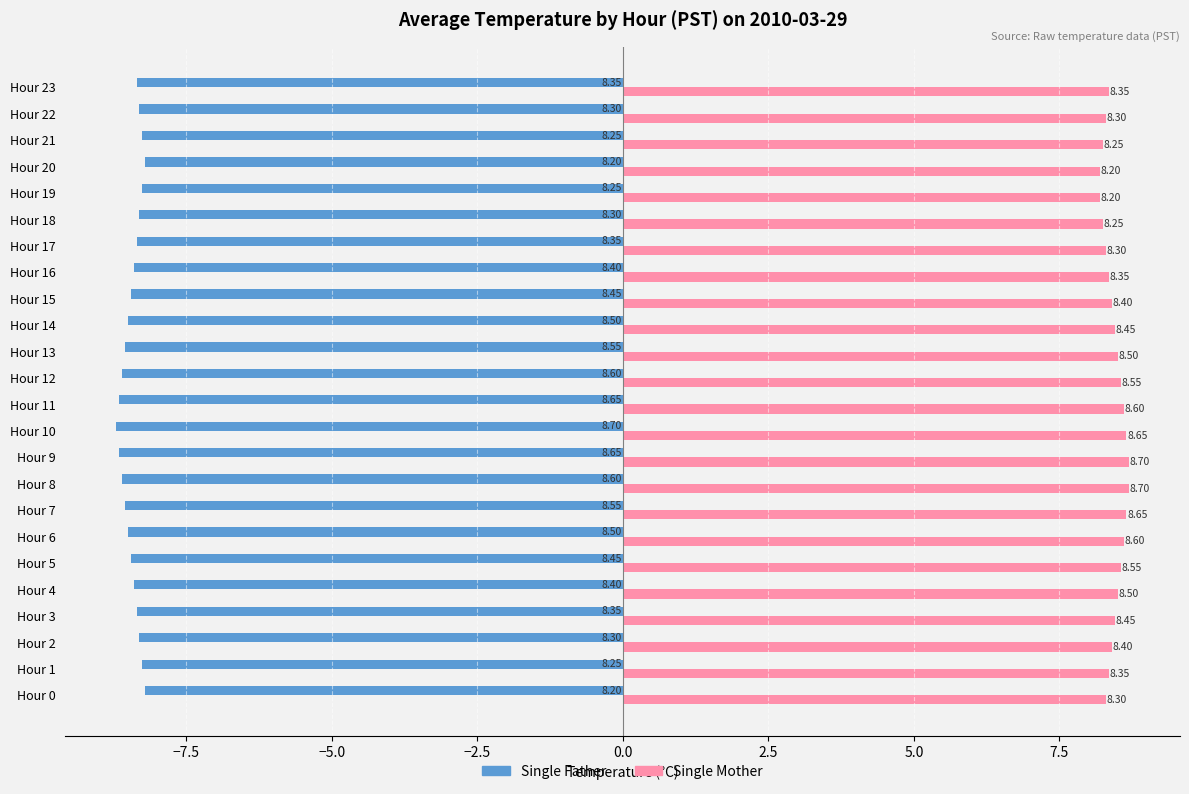

List the series in order of their peak value, lowest first.

Single Father, Single Mother